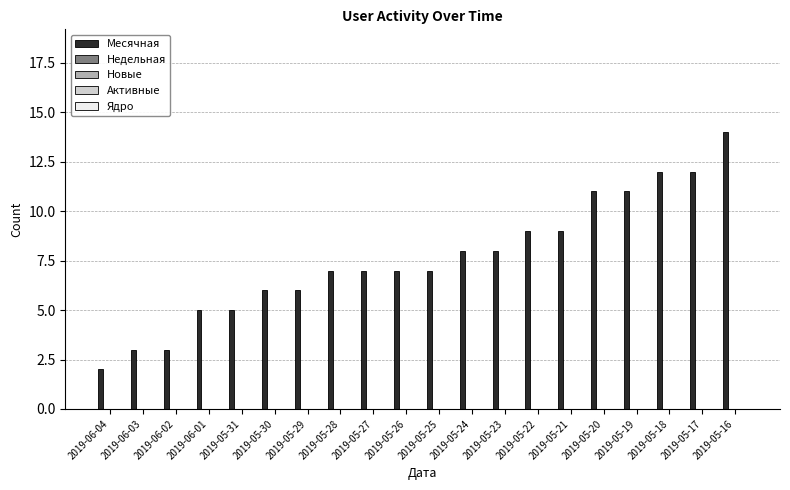

What is the value of the 20th bar from the left?

14